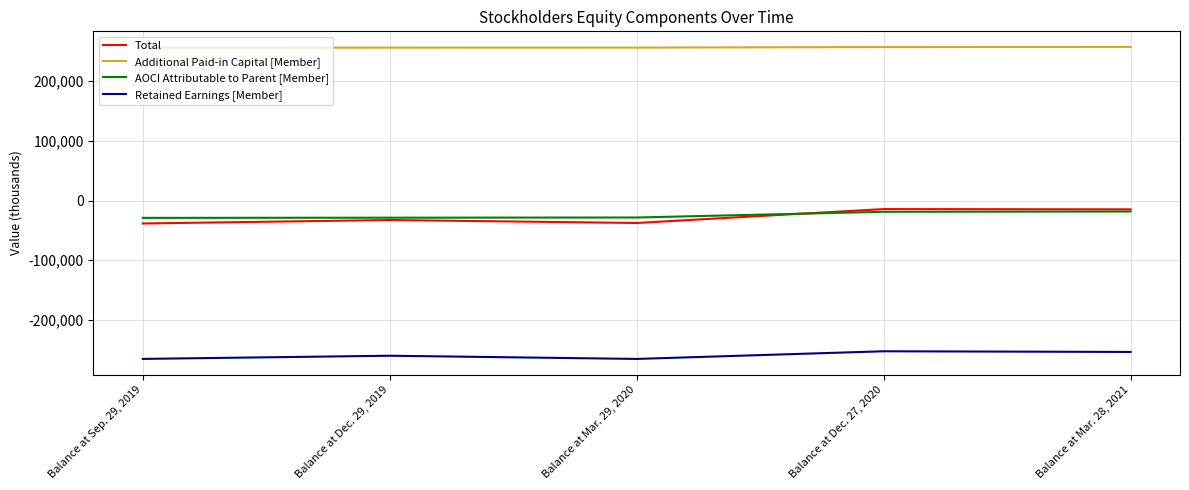

What is the difference between the highest and lowest values at Balance at Mar. 28, 2021?

511089